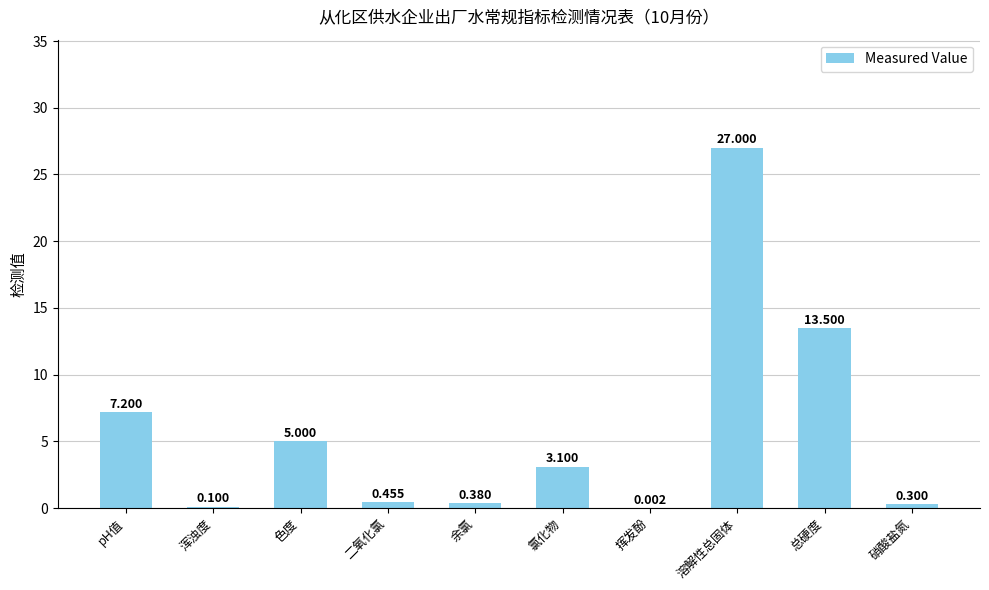

Is it true that the value at 硝酸盐氮 is 0.3?

True